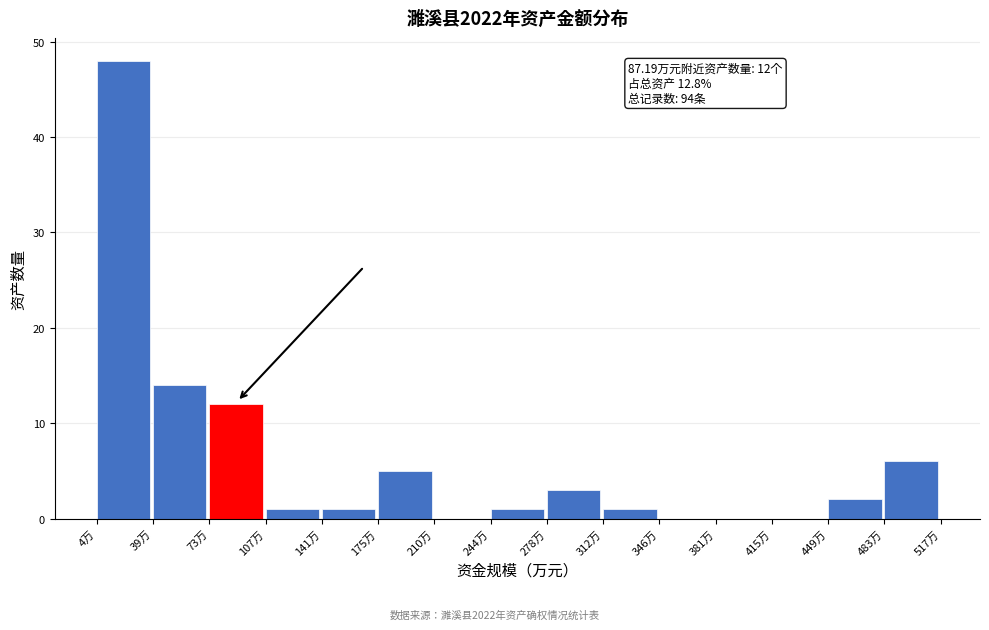

Which range on the x-axis has the tallest bar?

5 to 40